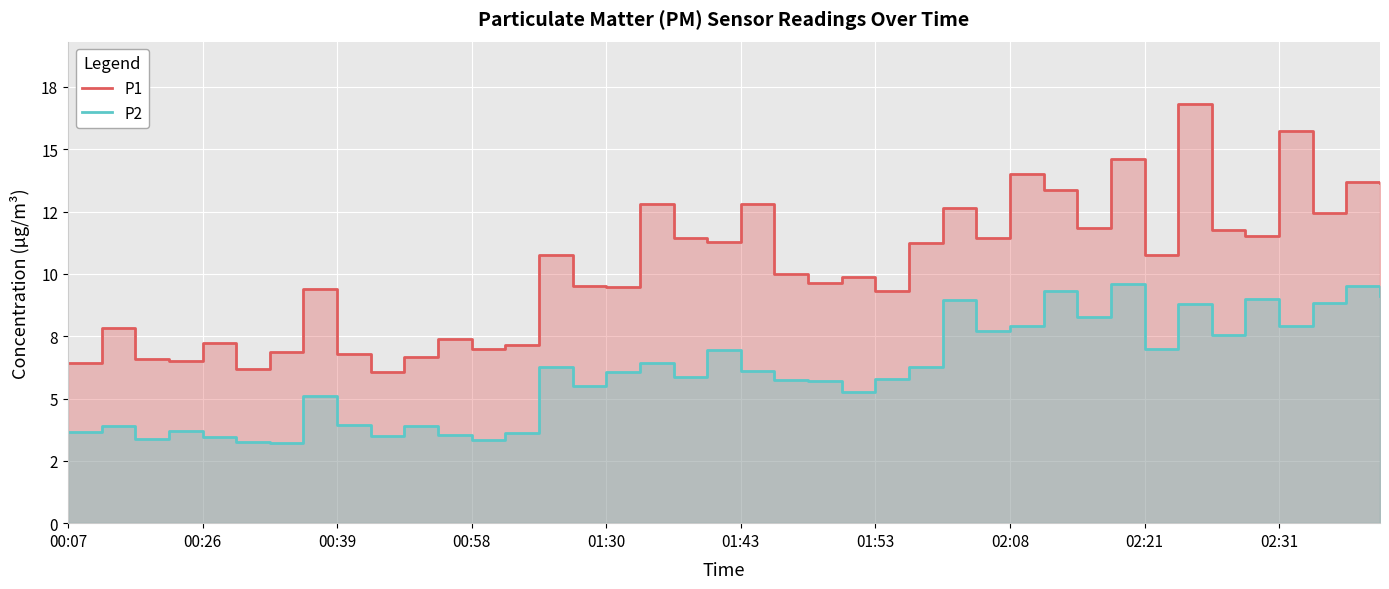

In P2, how many points are lower than both neighbors (excluding endpoints)?

12